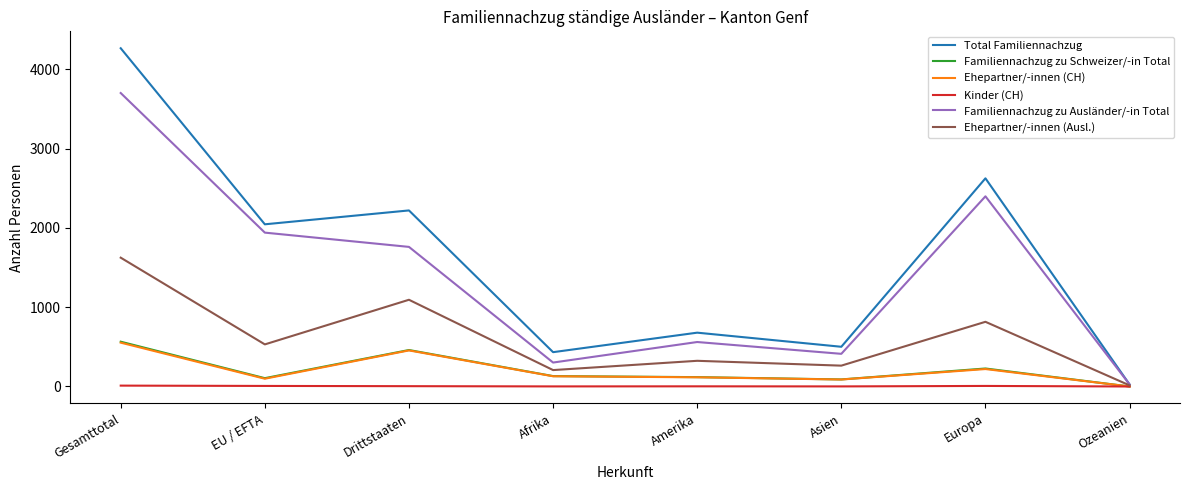

The Ehepartner/-innen (Ausl.) series shows 263 at Asien. True or false?

True